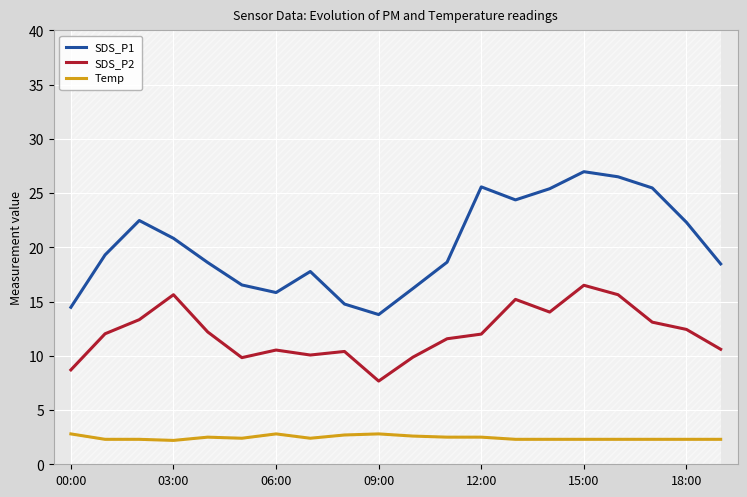

What is the label of the 14th point from the left?

13